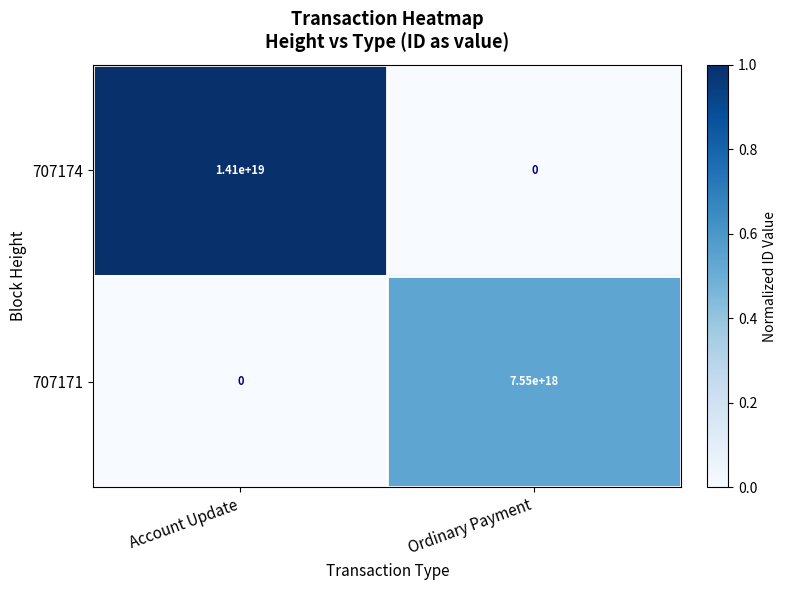

Count the number of categories in the chart.

2